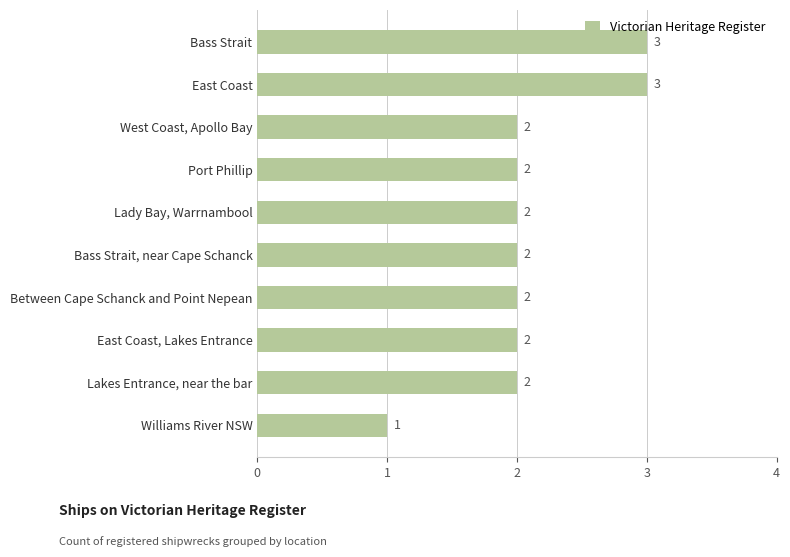

Count the values in the range 2 to 3.

9